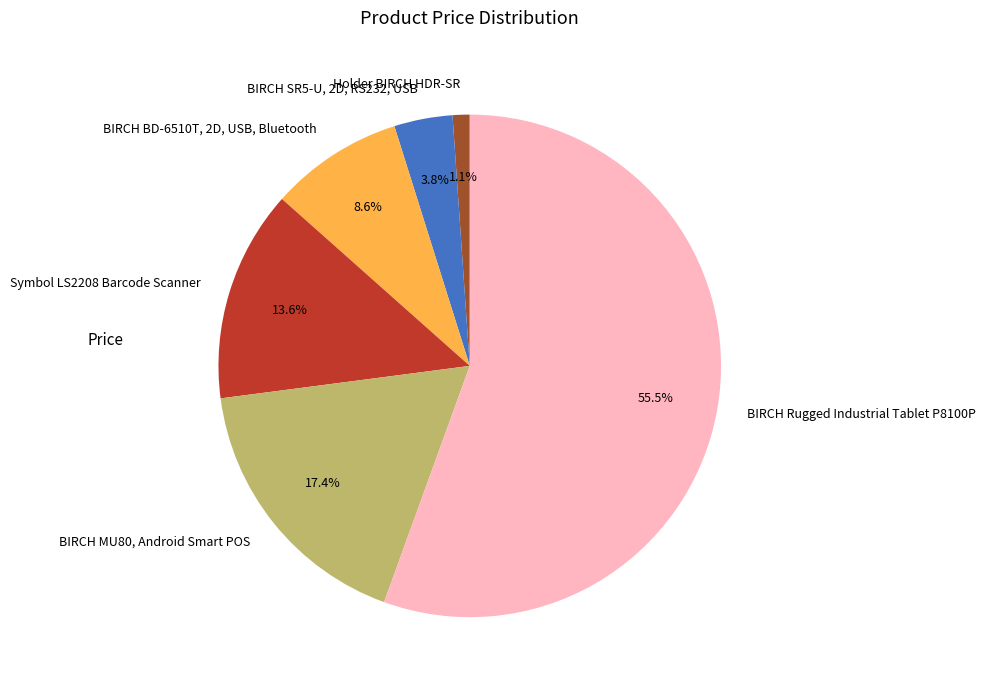

What is the ratio of the value at BIRCH MU80, Android Smart POS to the value at BIRCH SR5-U, 2D, RS232, USB?

4.6